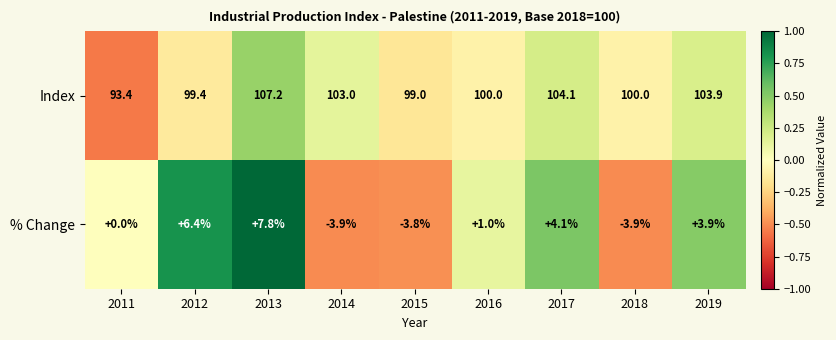

How many distinct data groups are displayed?

2